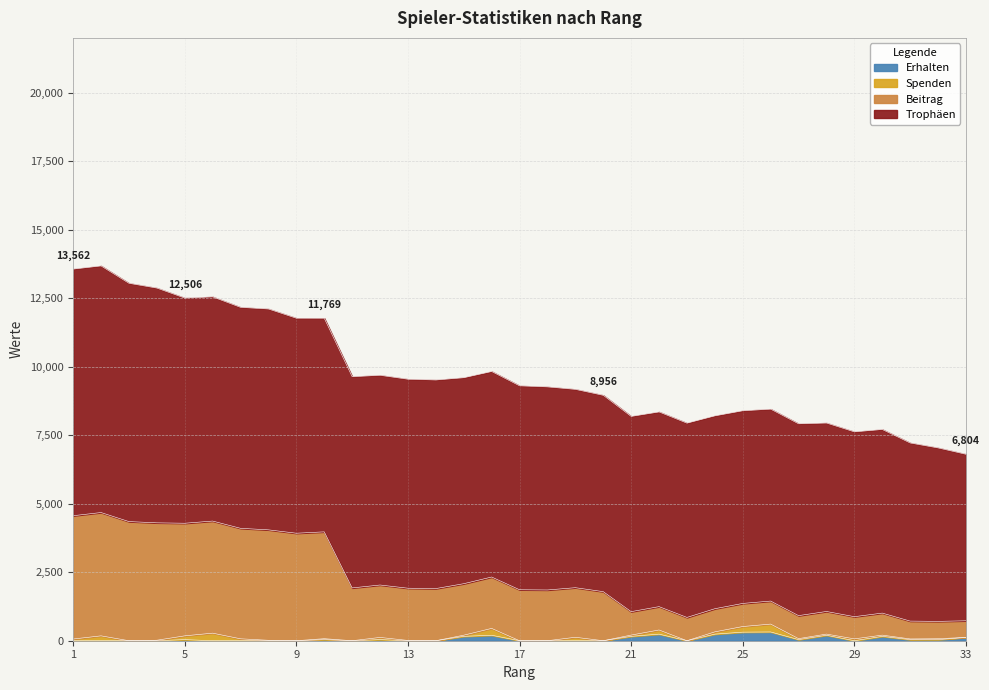

At which label does Beitrag first exceed 1903?

1